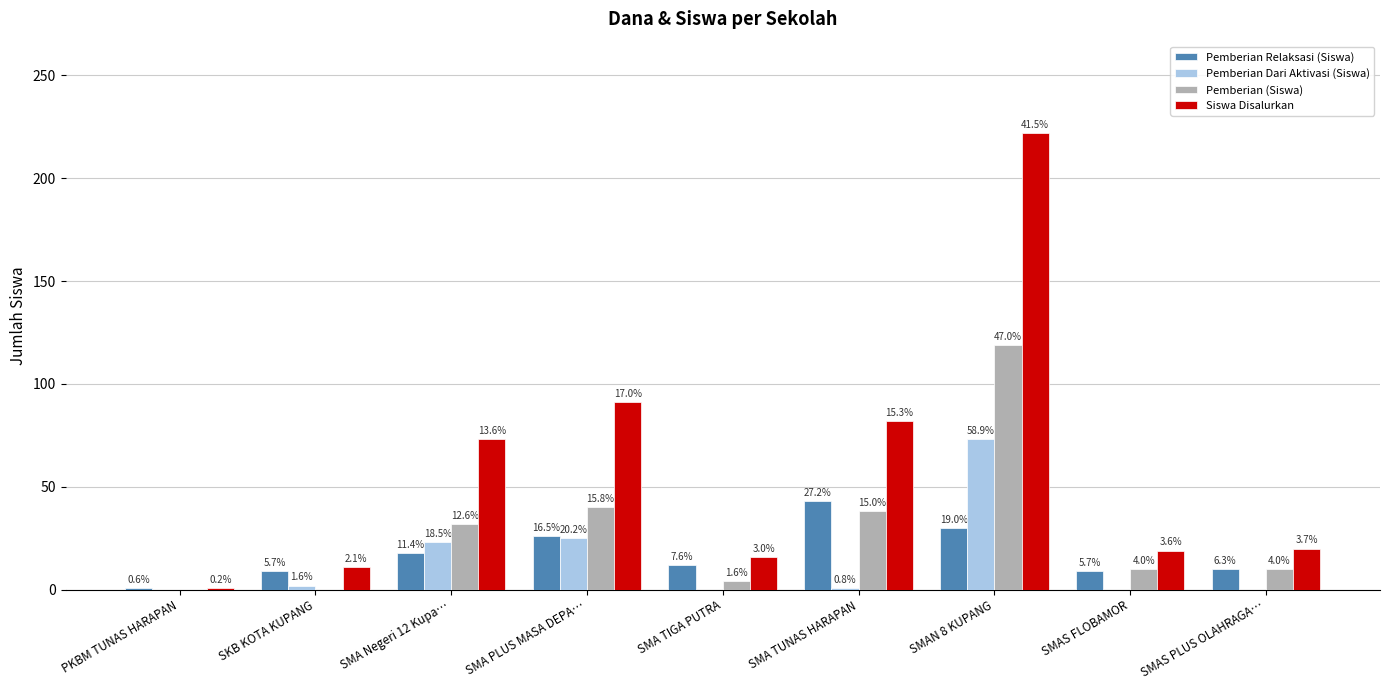

What are all the series names shown in the legend?

Pemberian Relaksasi (Siswa), Pemberian Dari Aktivasi (Siswa), Pemberian (Siswa), Siswa Disalurkan